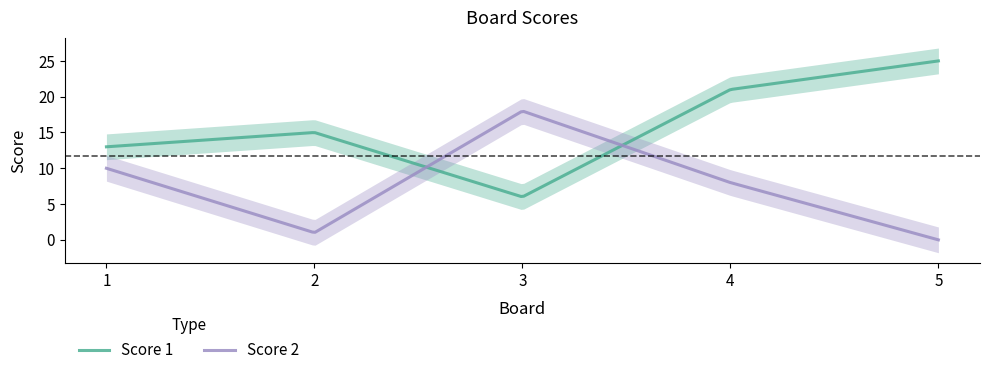

Does the chart display data point markers on the line(s)?

No